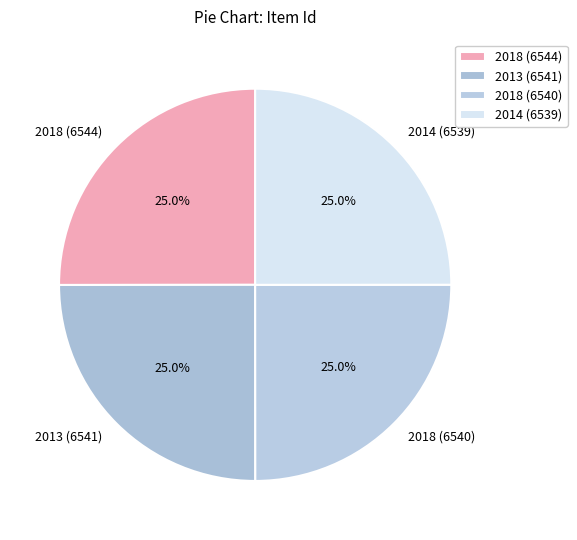

Does 2018 (6540) account for over 50% of the chart?

No